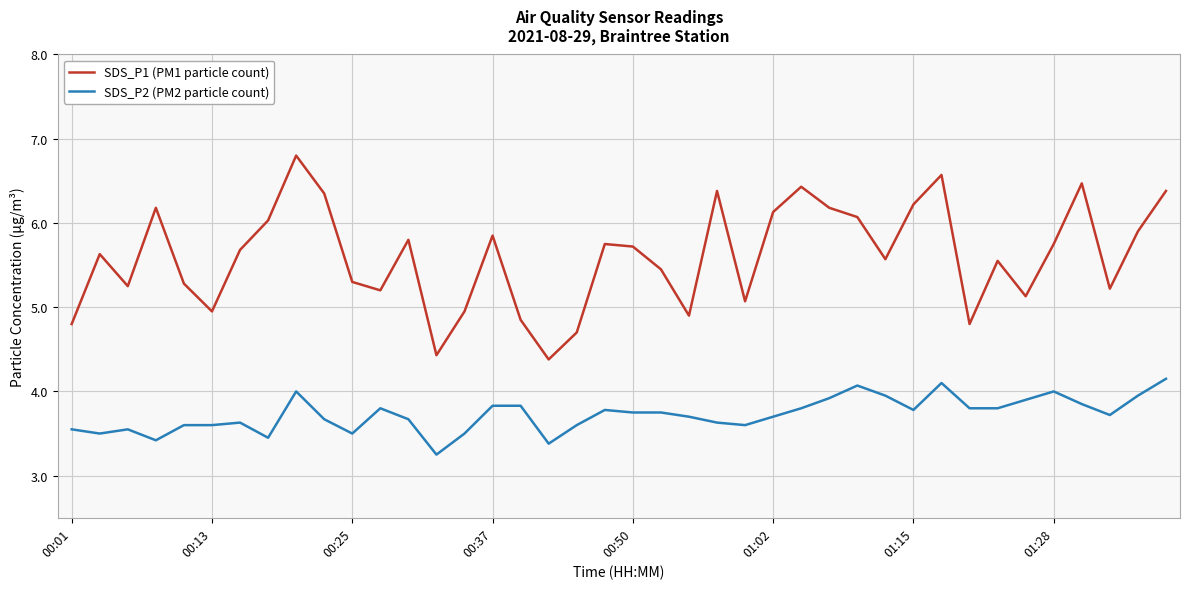

What is the maximum value for SDS_P2 (PM2 particle count)?

4.2